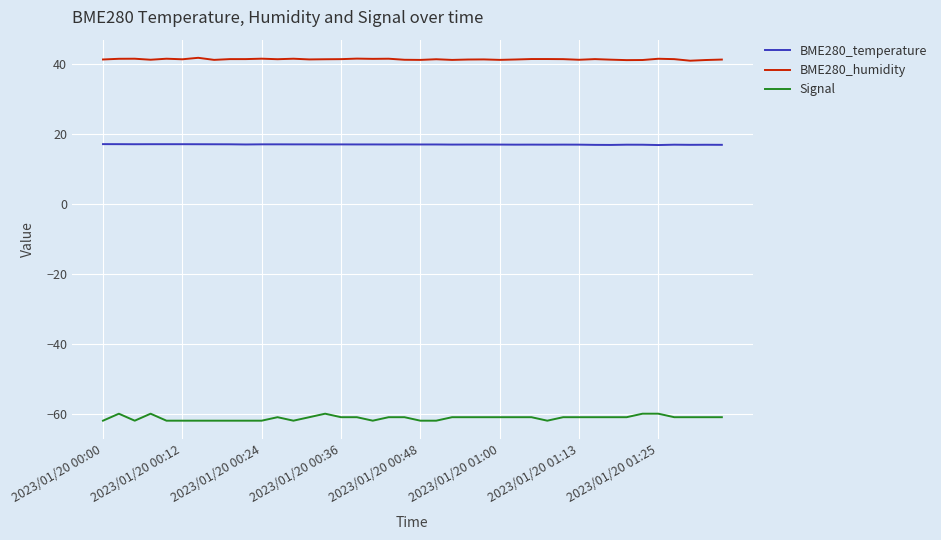

List the series in order of their overall mean, highest first.

BME280_humidity, BME280_temperature, Signal